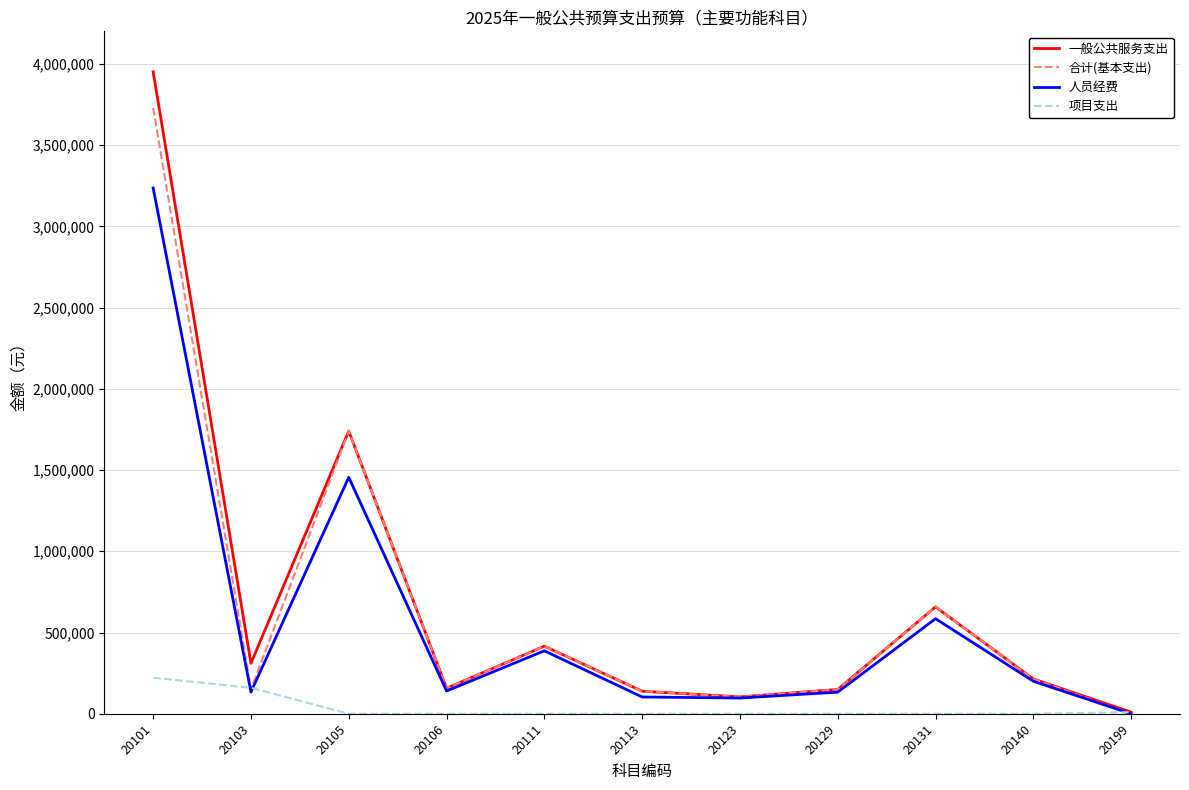

Count the number of categories in the chart.

11